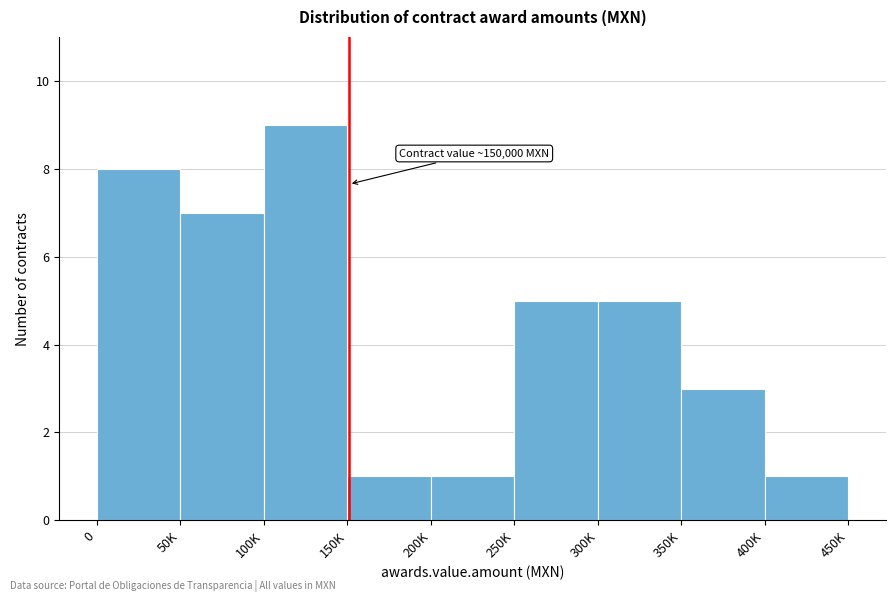

Reading right to left, transcribe all the data shown in this chart.

400K=1	350K=3	300K=5	250K=5	200K=1	150K=1	100K=9	50K=7	0=8